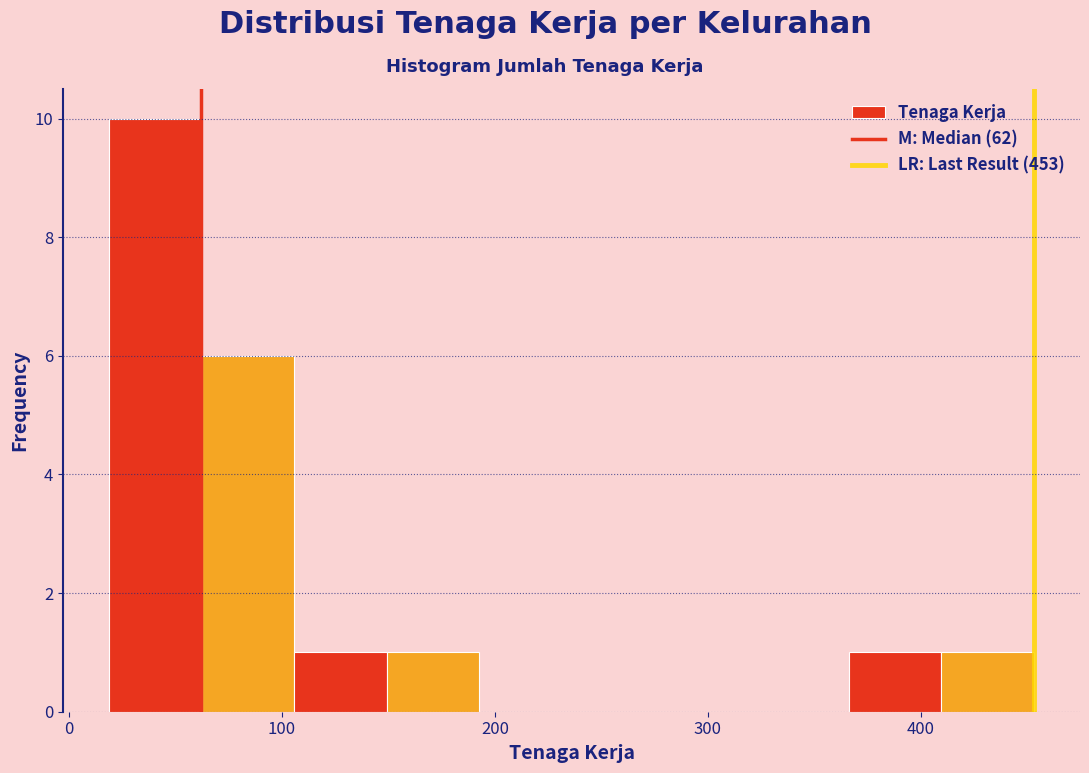

Over which range of the x-axis is the bar tallest?

20 to 60